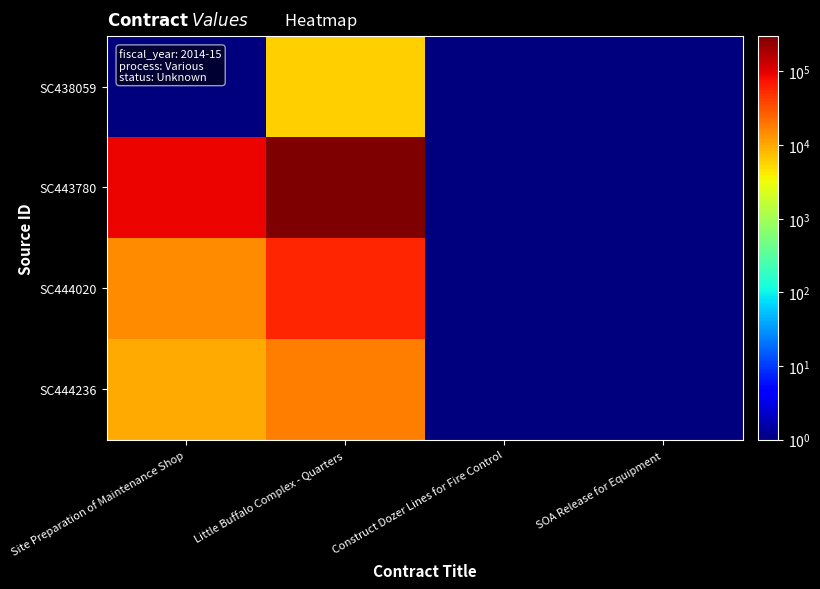

What is the minimum value shown in the chart?

1.0